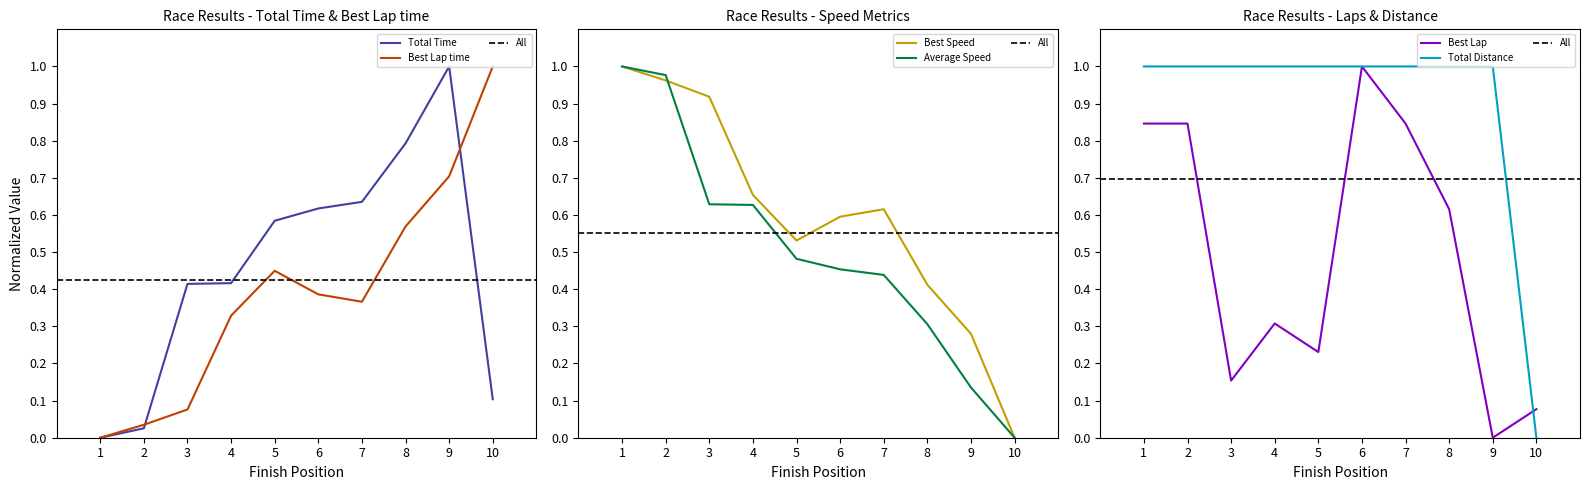

How many values in the Average Speed series exceed 0?

9